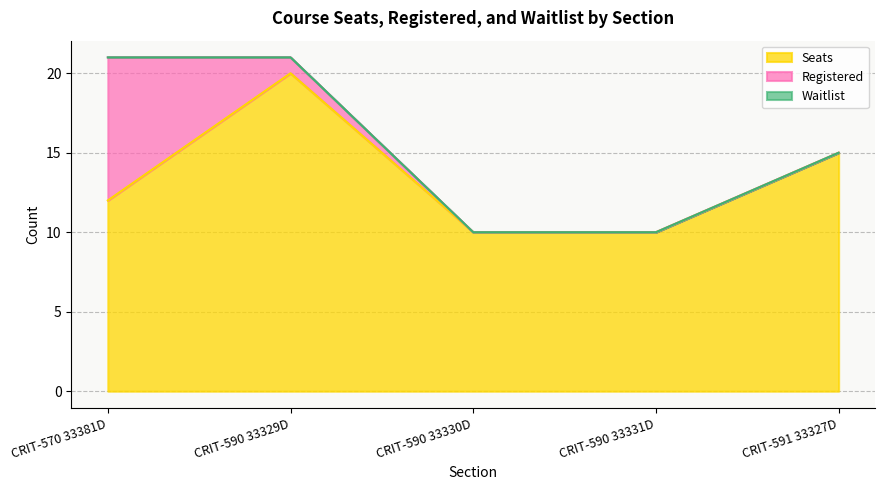

How many lines are shown in the chart?

3